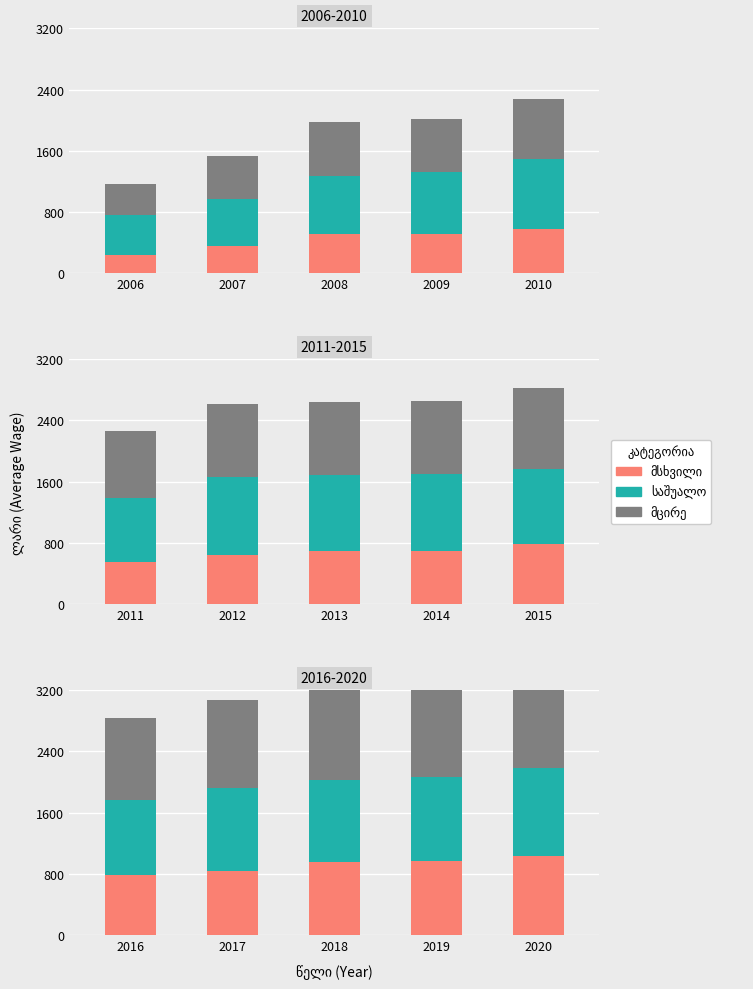

The value of მცირე at 2019 is 905.4. True or false?

False